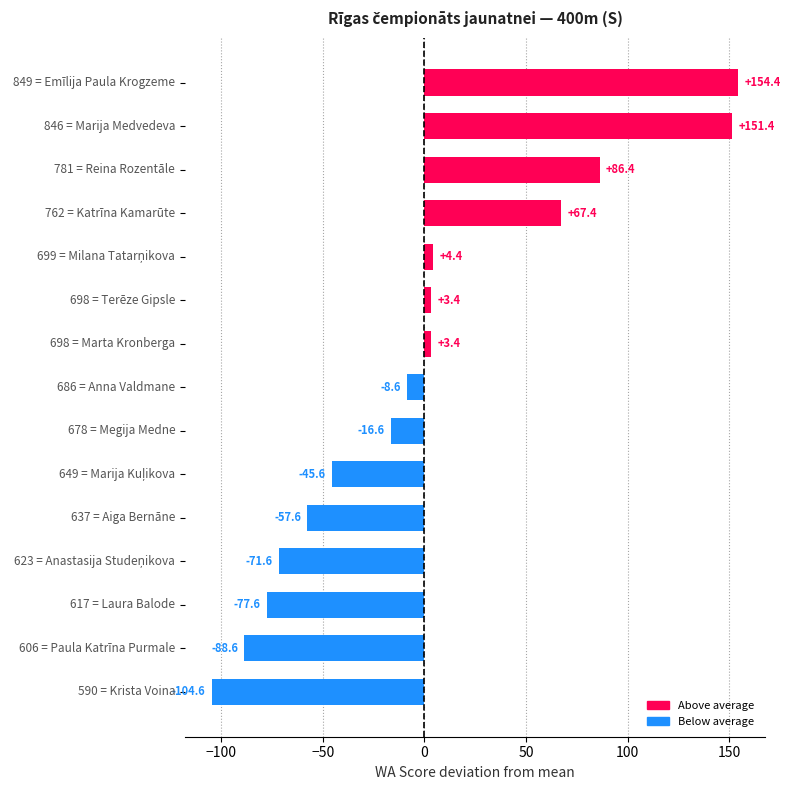

What is the maximum value shown in the chart?

154.4